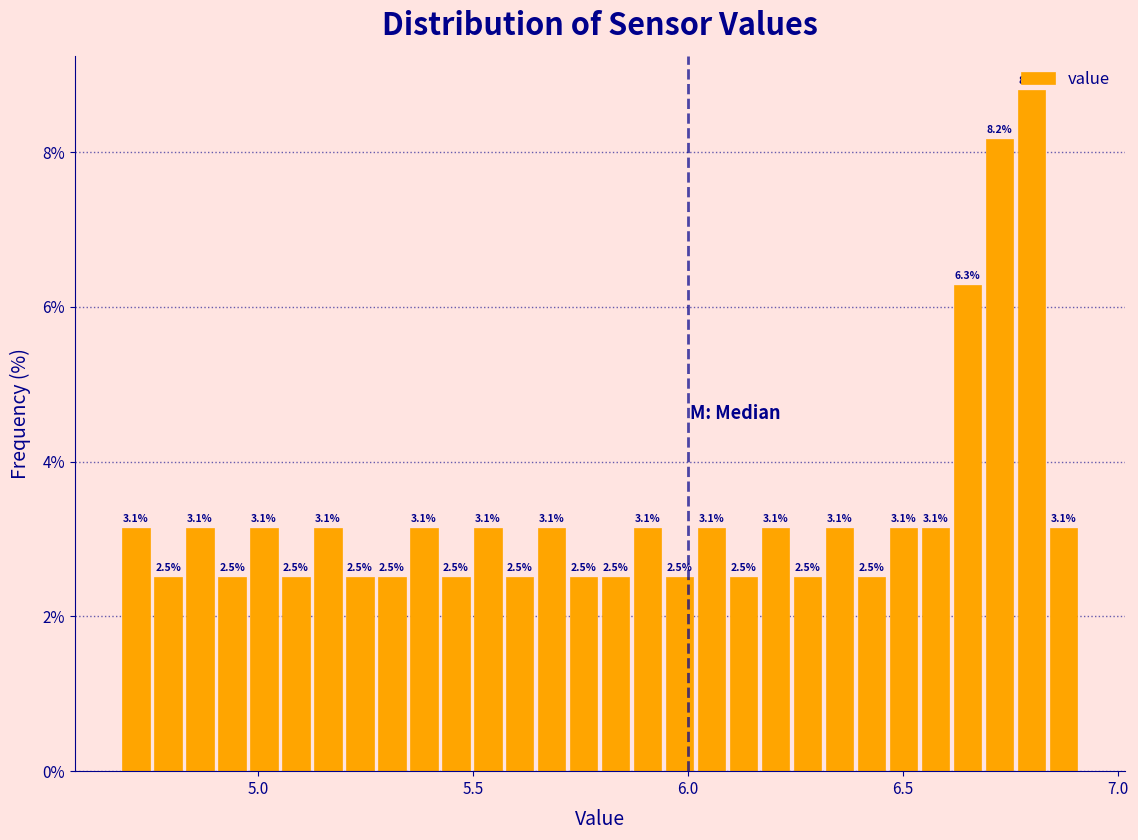

Around what value on the x-axis is the tallest bar? Give the approximate position of its centre, as read against the axis.

6.80